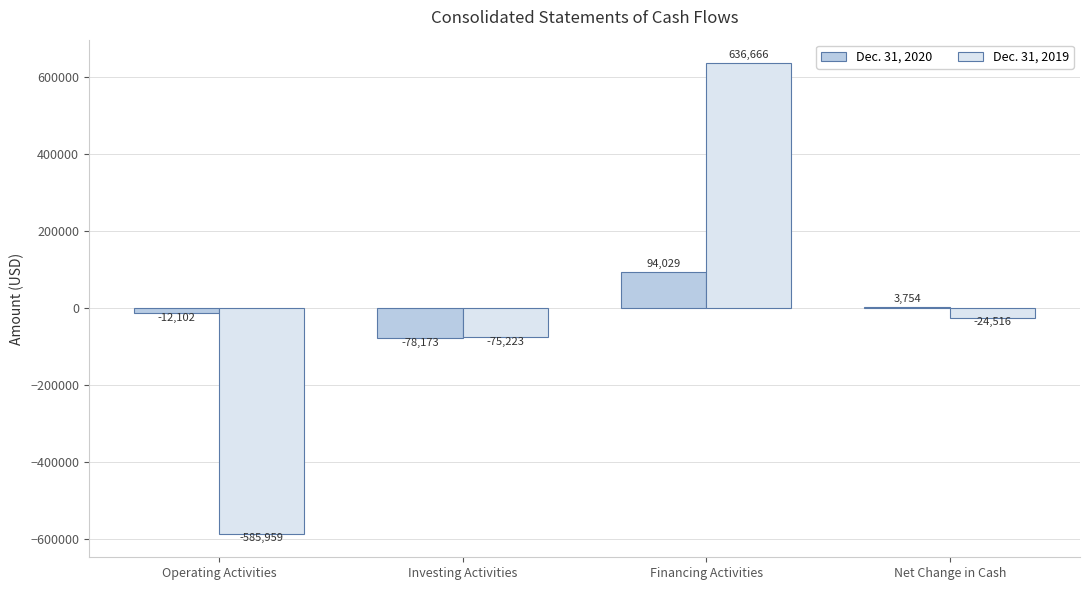

Which series has the largest total across all categories?

Dec. 31, 2020